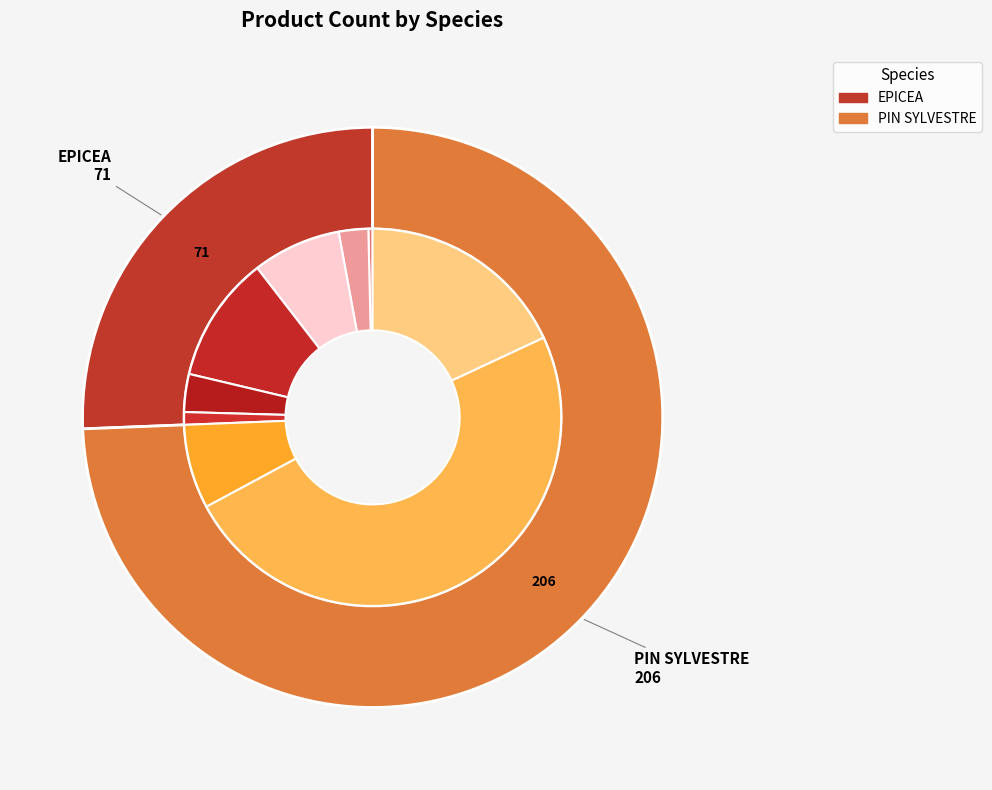

Do 4 and 3 together represent more than half of the pie?

Yes